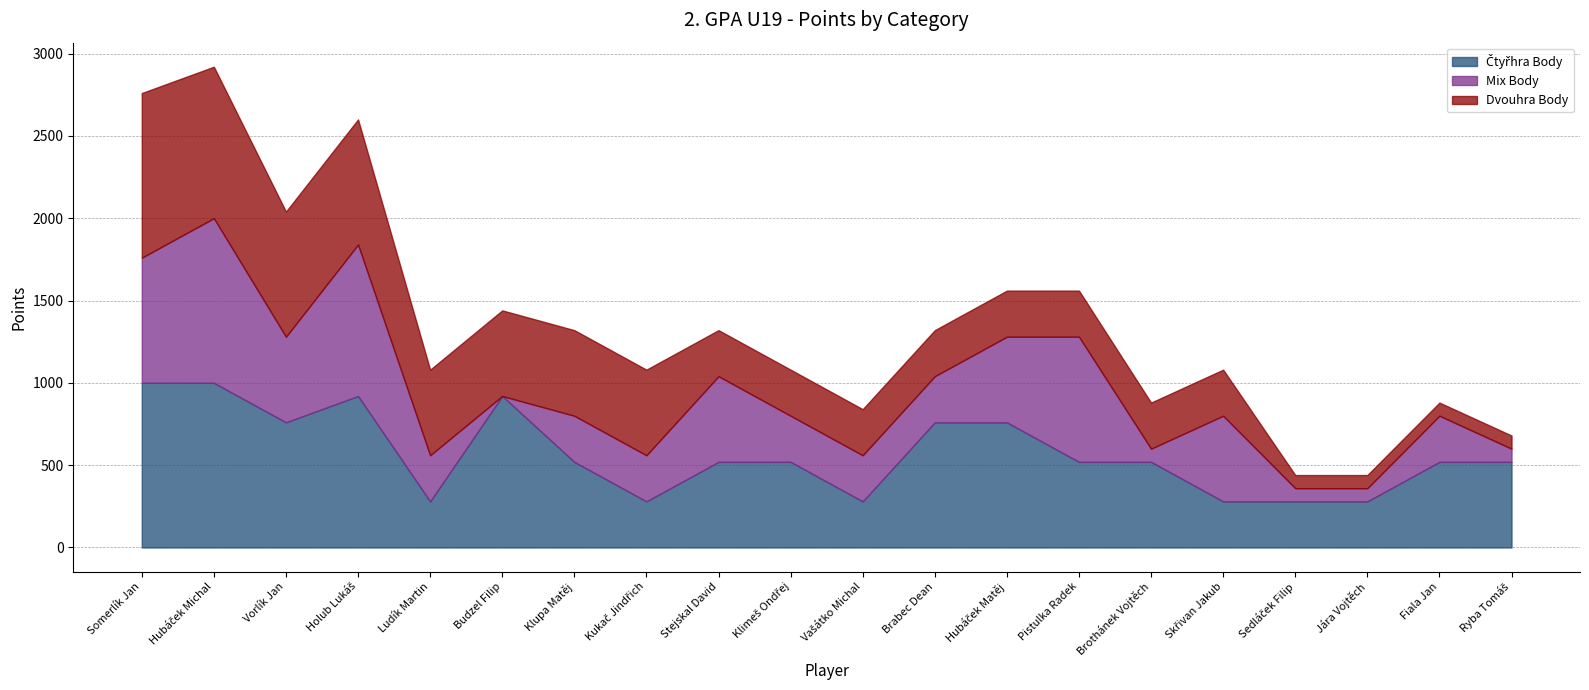

Is it true that Mix Body equals 190 at Stejskal David?

False